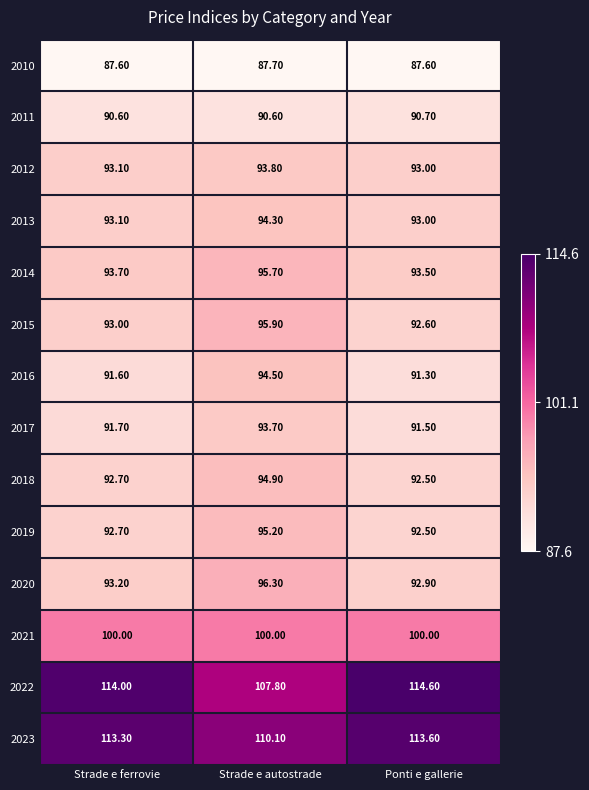

At which label is 2012 closest to 93?

Ponti e gallerie